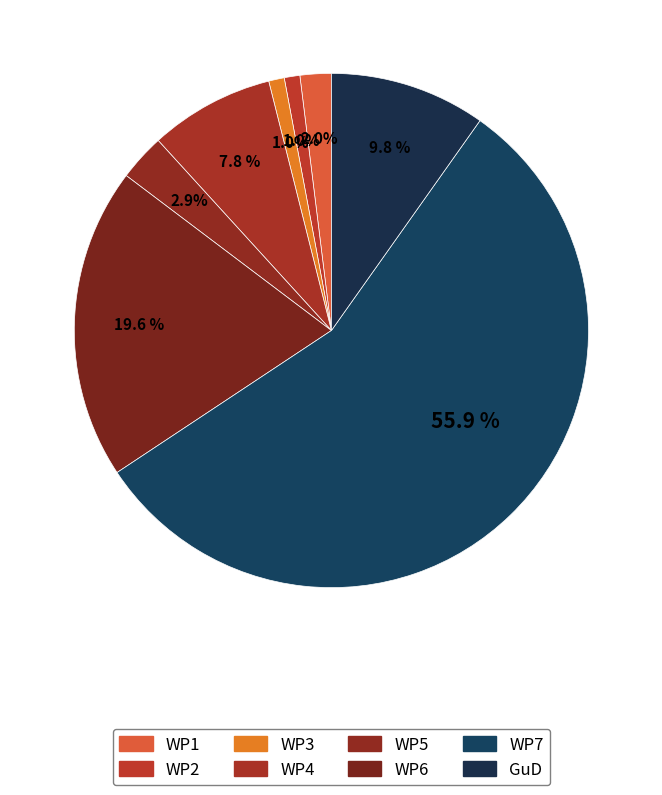

Count the number of slices in the pie.

8